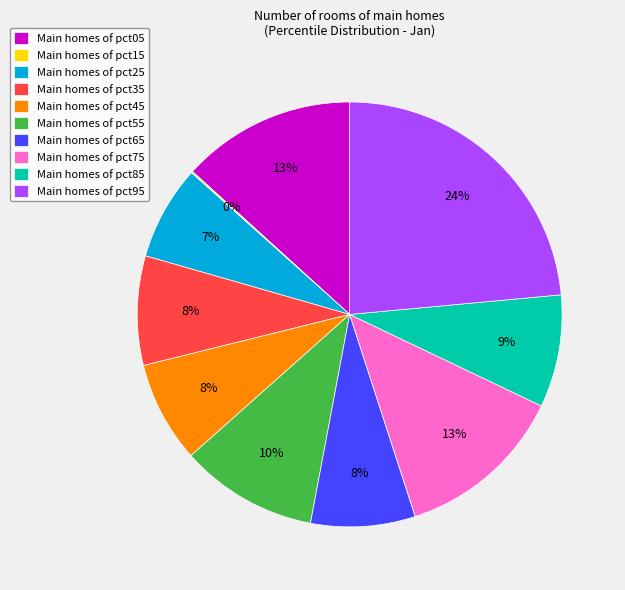

Which slice is the largest?

Main homes of pct95